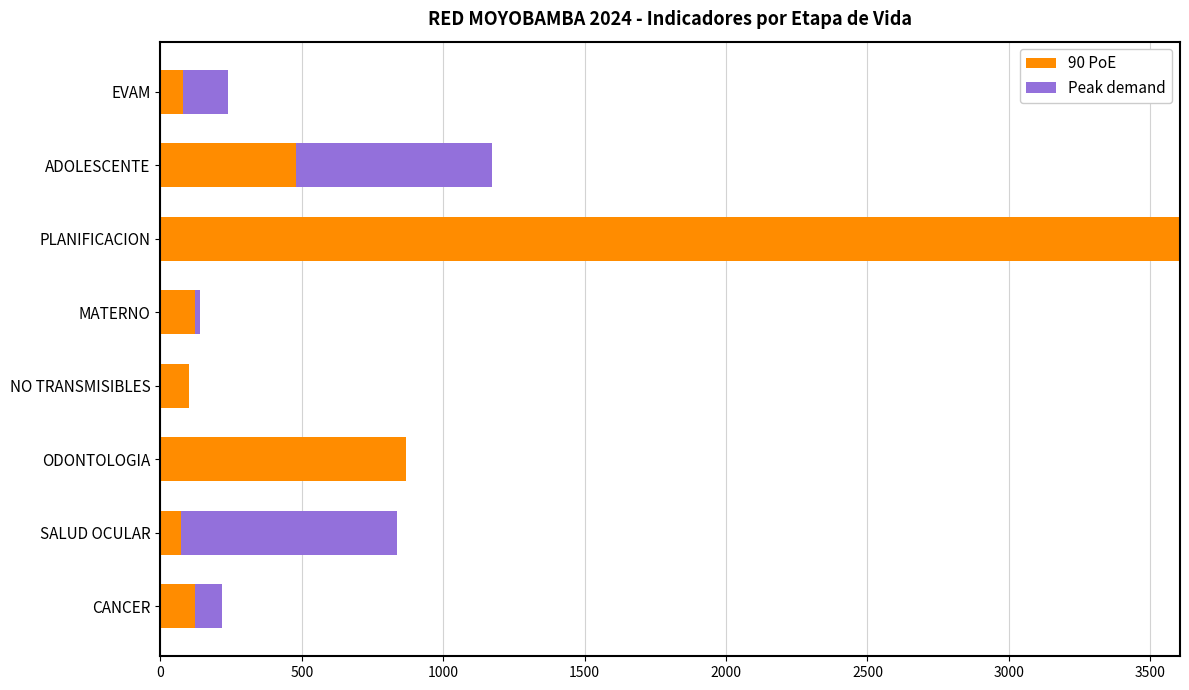

The value of 90 PoE at NO TRANSMISIBLES is 100. True or false?

True